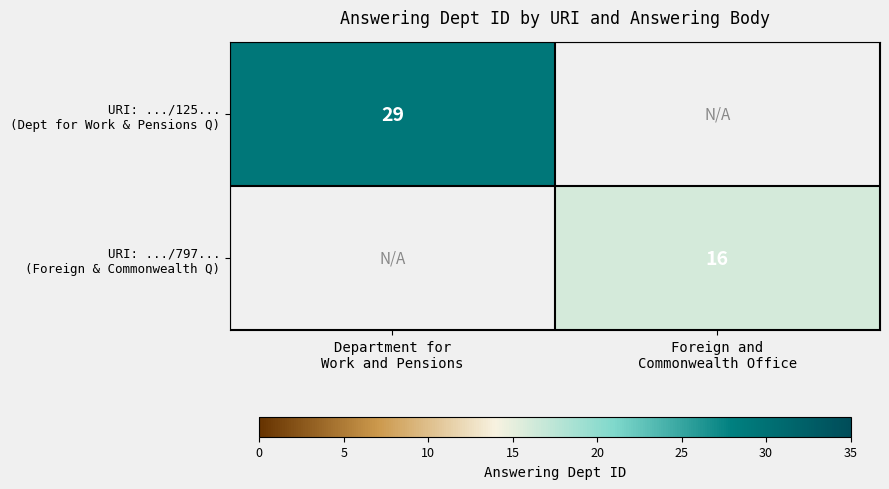

How many values in URI: .../797... (Foreign & Commonwealth Q) are above zero?

1